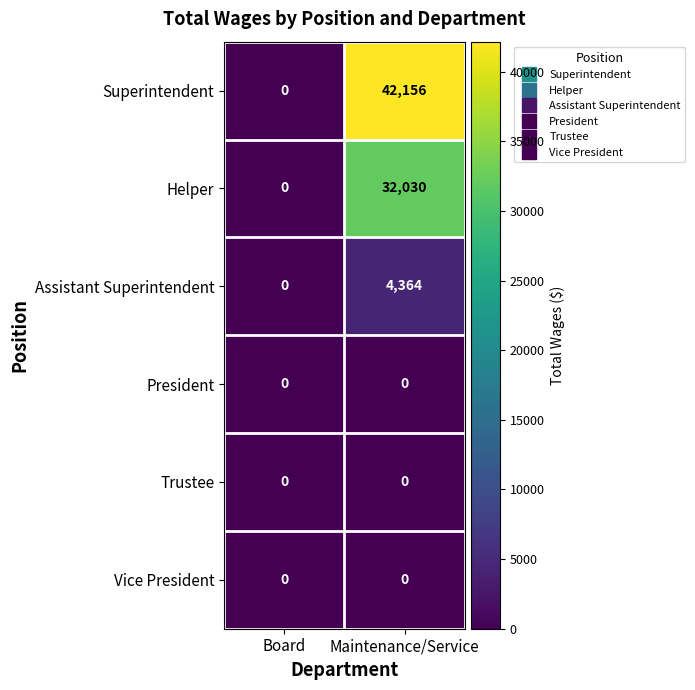

At which category is the sum across all series the highest?

Maintenance/Service